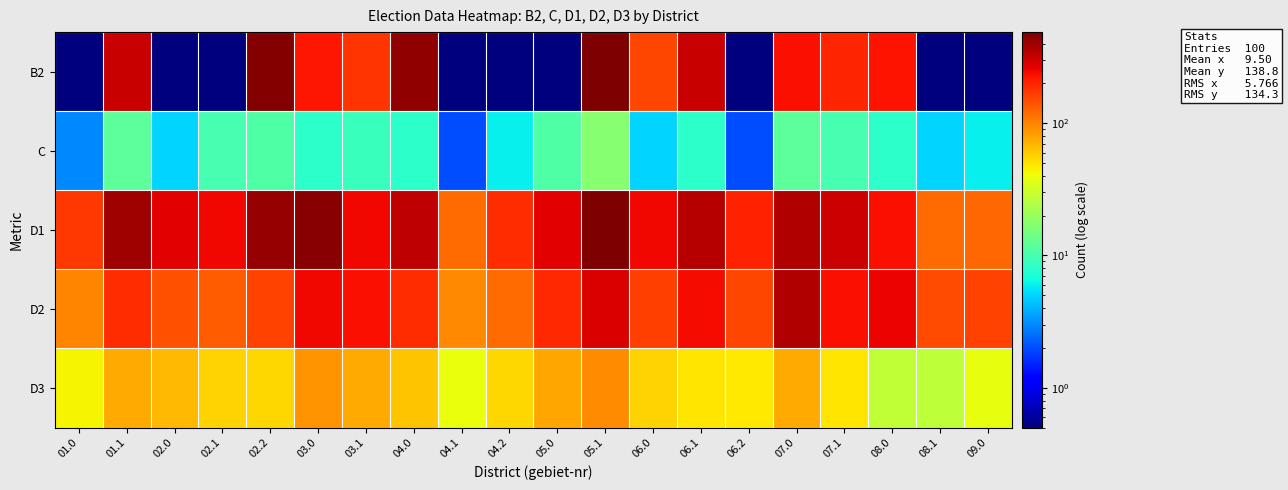

What is the total value across all series at 02.2?

1113.0